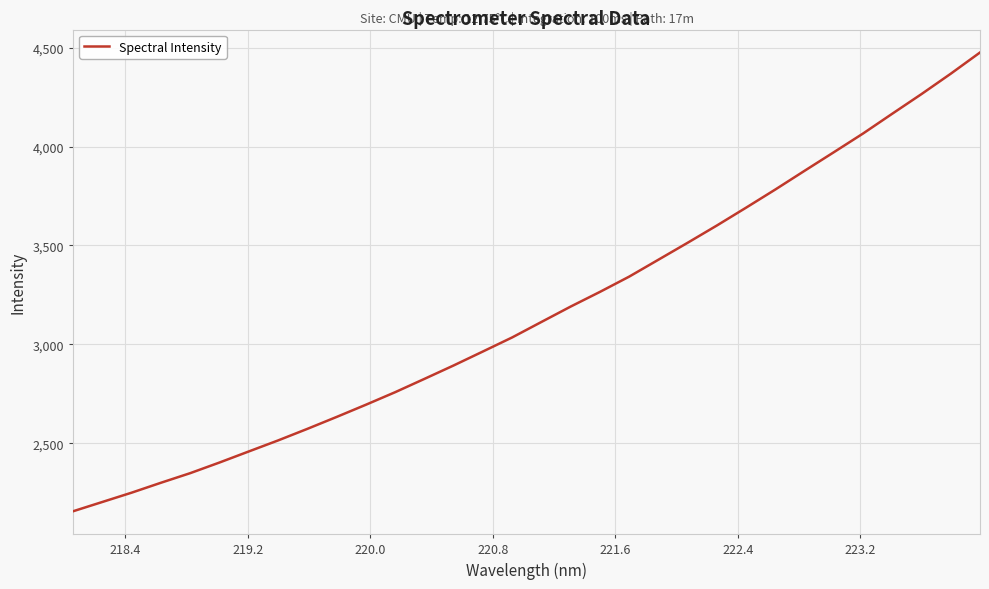

What is the maximum value shown in the chart?

4475.2